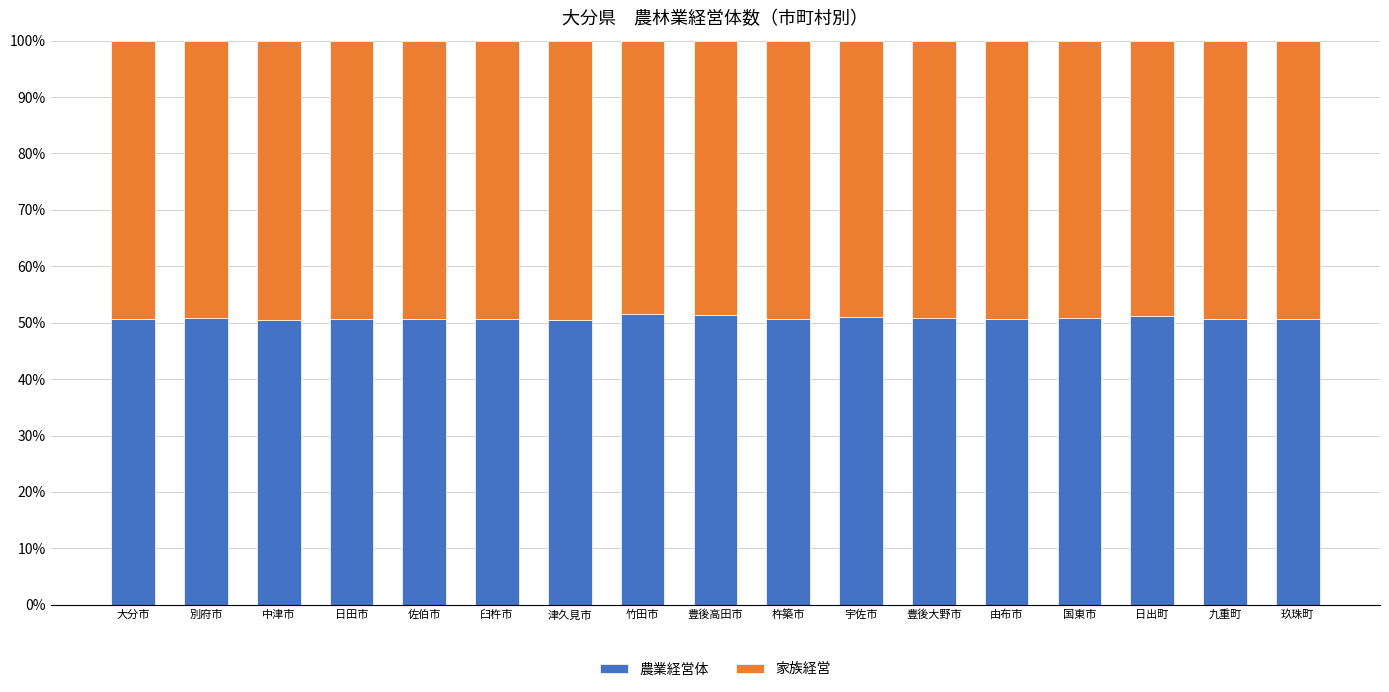

What is the sum of the 農業経営体 values at 杵築市 and 大分市?

101.4